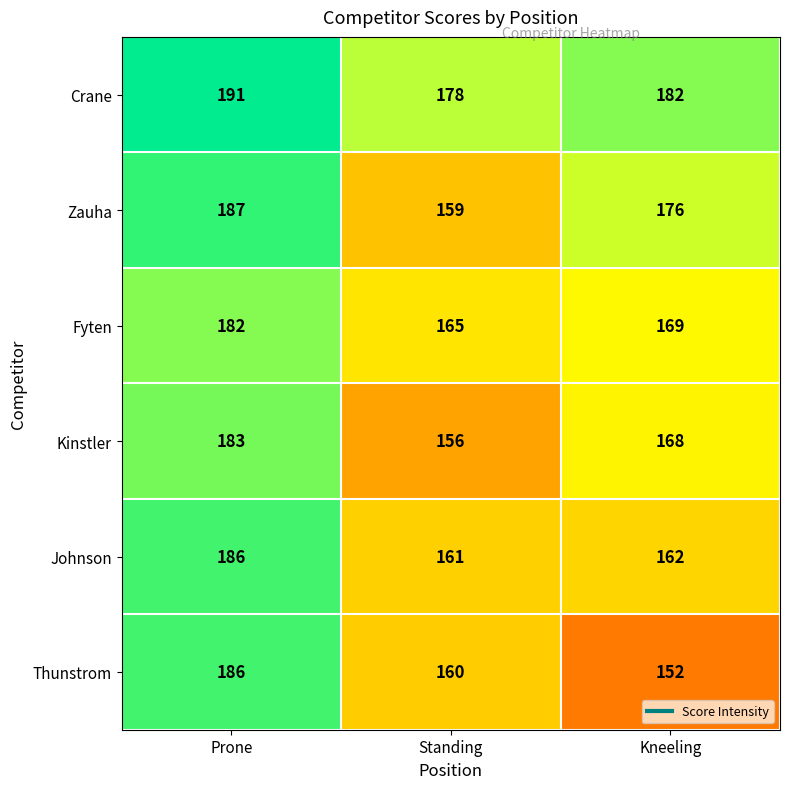

The Kinstler series shows 62 at Standing. True or false?

False